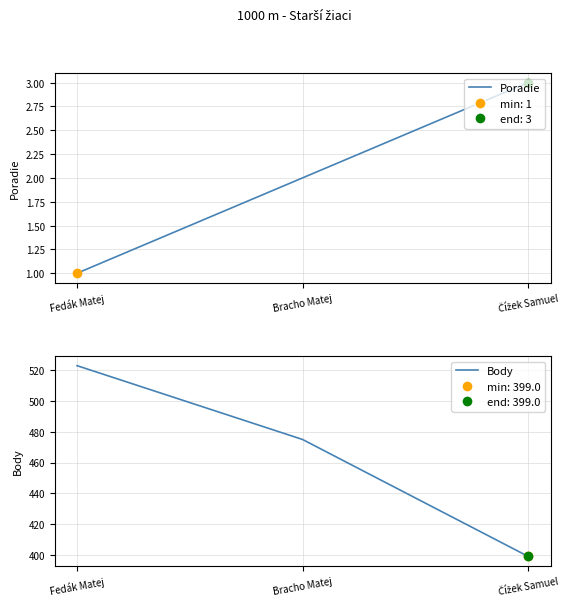

Which series has the largest total across all categories?

Body